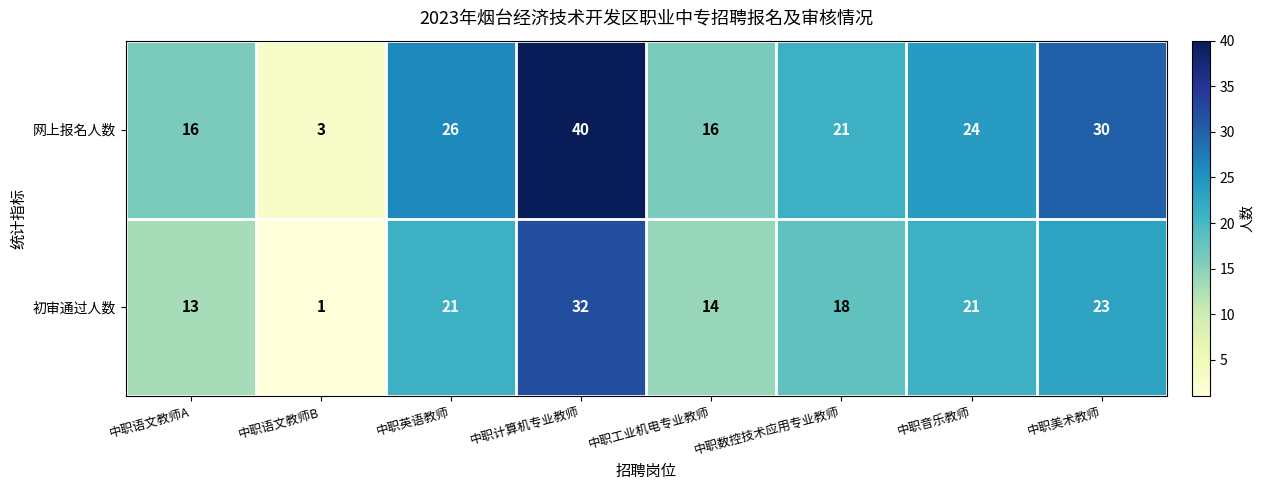

Reading left to right, transcribe all the data shown in this chart.

网上报名人数: 中职语文教师A=16	中职语文教师B=3	中职英语教师=26	中职计算机专业教师=40	中职工业机电专业教师=16	中职数控技术应用专业教师=21	中职音乐教师=24	中职美术教师=30
初审通过人数: 中职语文教师A=13	中职语文教师B=1	中职英语教师=21	中职计算机专业教师=32	中职工业机电专业教师=14	中职数控技术应用专业教师=18	中职音乐教师=21	中职美术教师=23